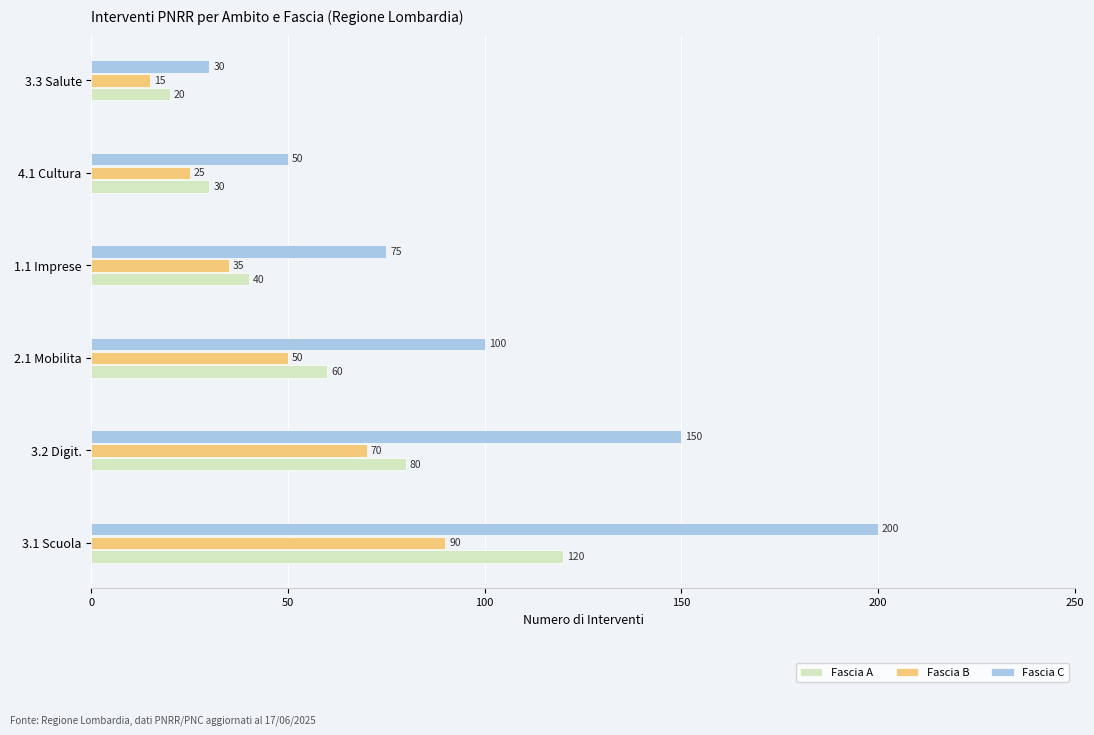

What is the greatest value displayed?

200